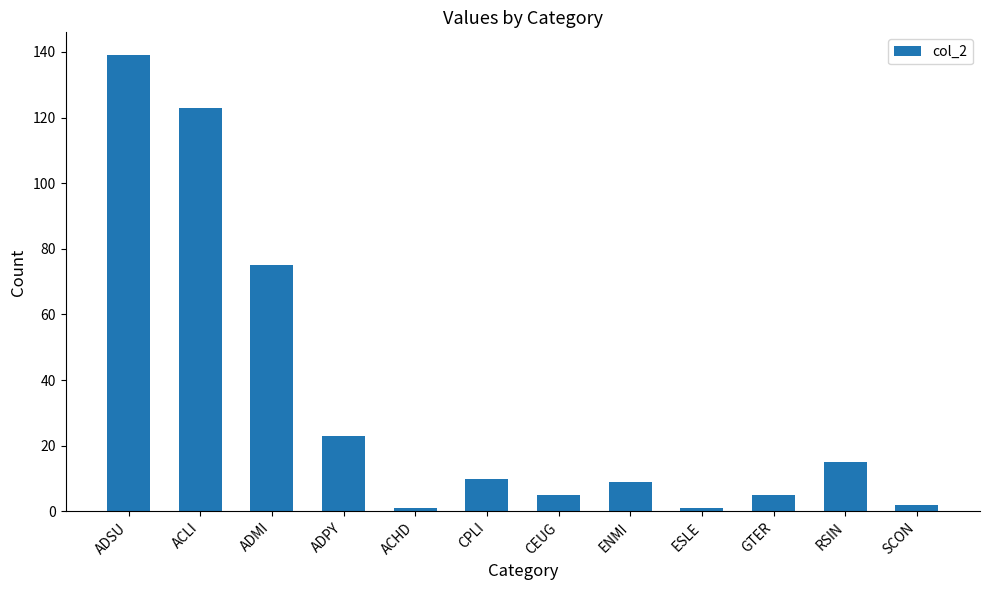

What is the sum of the values at ENMI and ESLE?

10